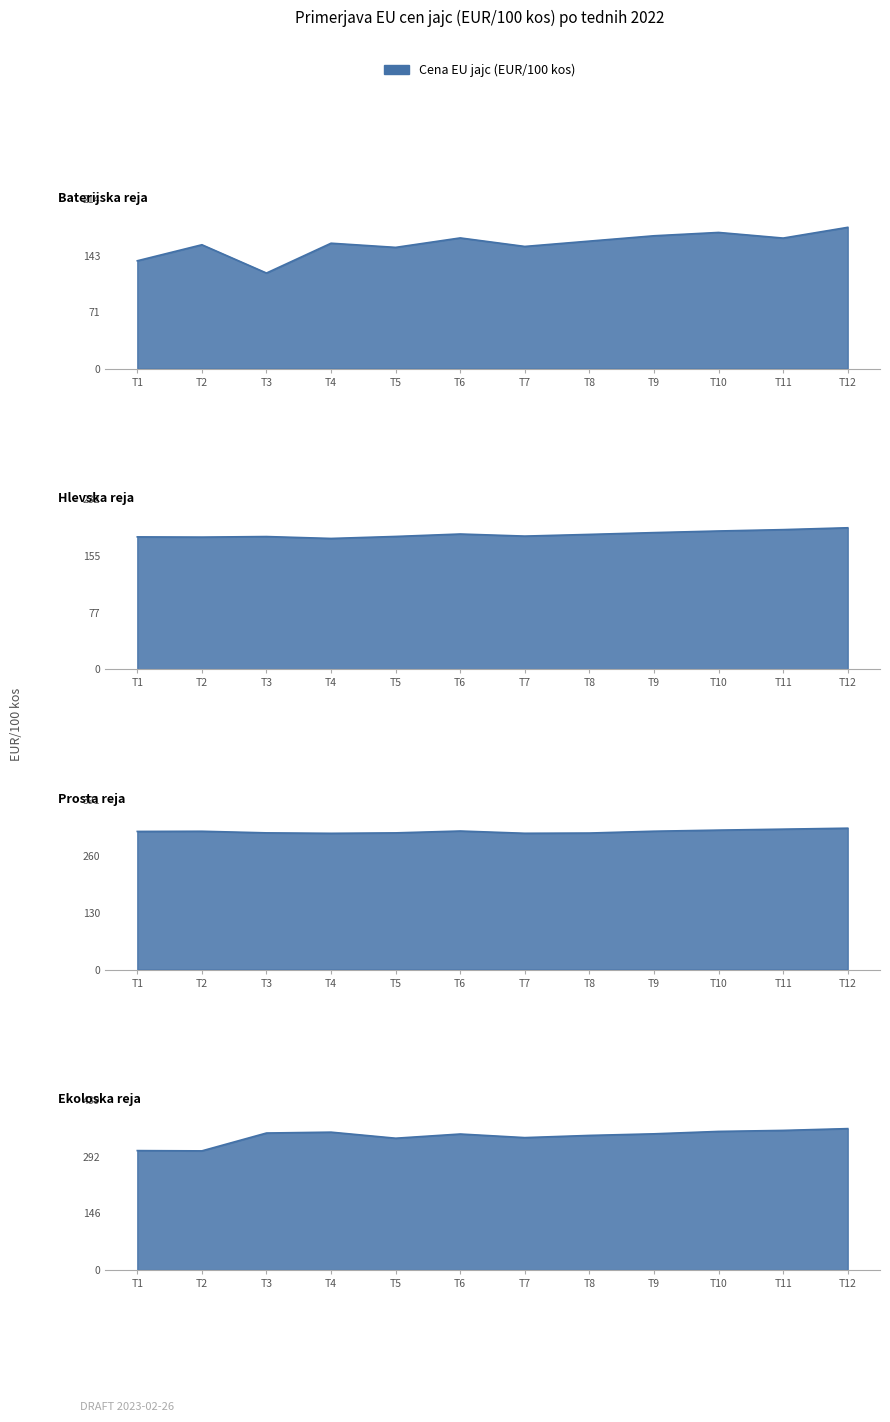

How many lines are shown in the chart?

4